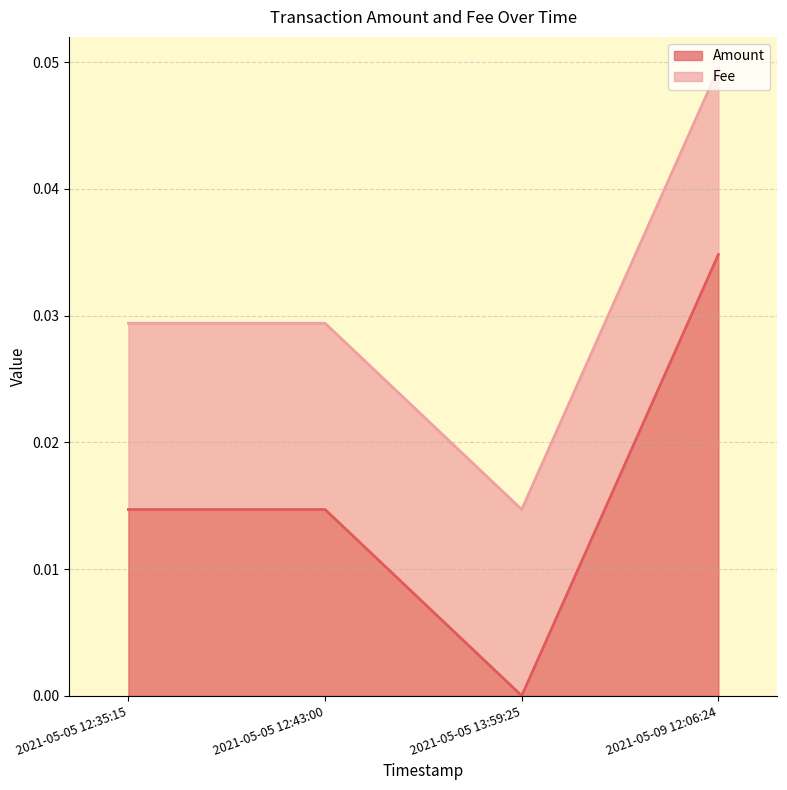

What are all the series names shown in the legend?

Amount, Fee